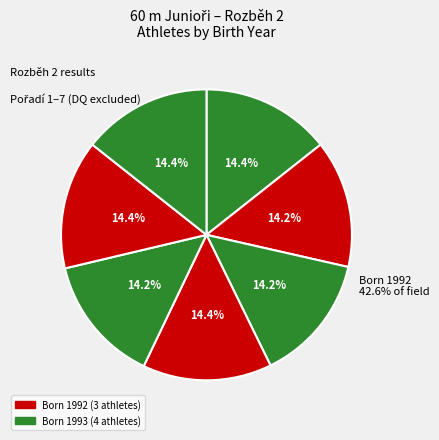

True or false: Kácel Aleš accounts for 4% of the total.

False